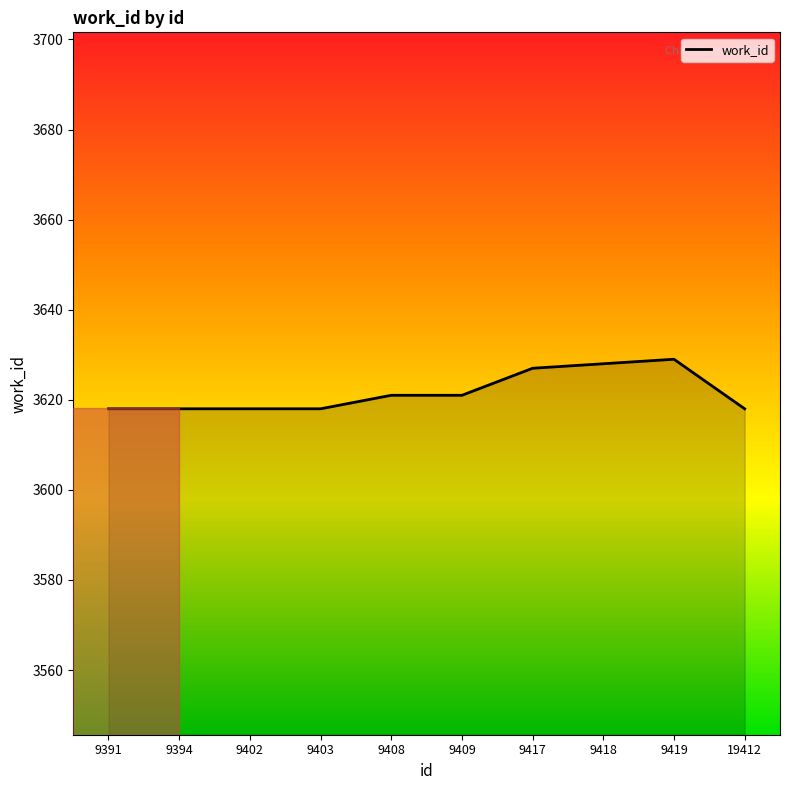

True or false: the data shows 5947 at 19412.

False